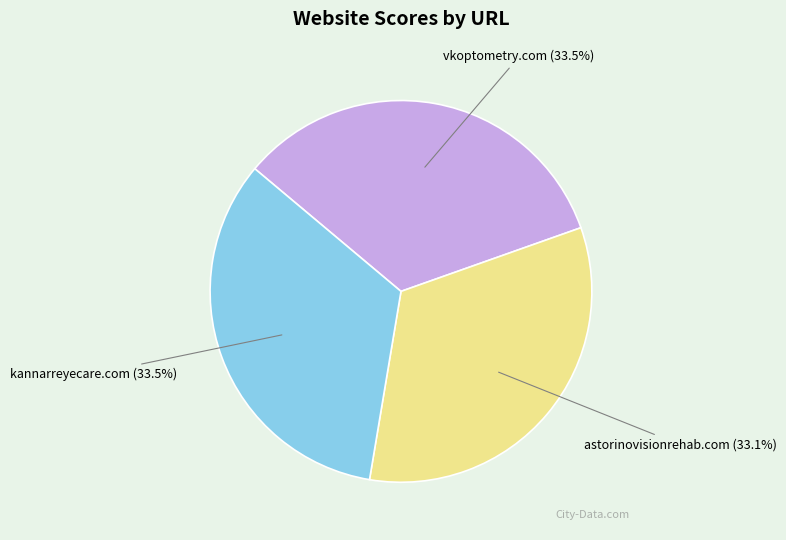

Combined, what portion of the pie is kannarreyecare.com and astorinovisionrehab.com?

66.5%